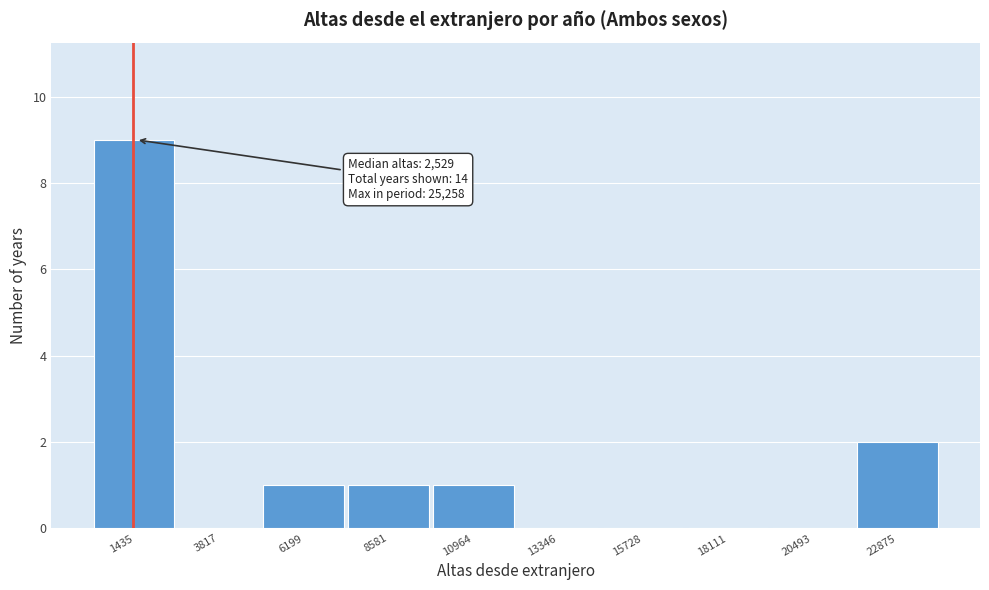

Reading left to right, transcribe all the data shown in this chart.

1435=9	3817=0	6199=1	8581=1	10964=1	13346=0	15728=0	18111=0	20493=0	22875=2